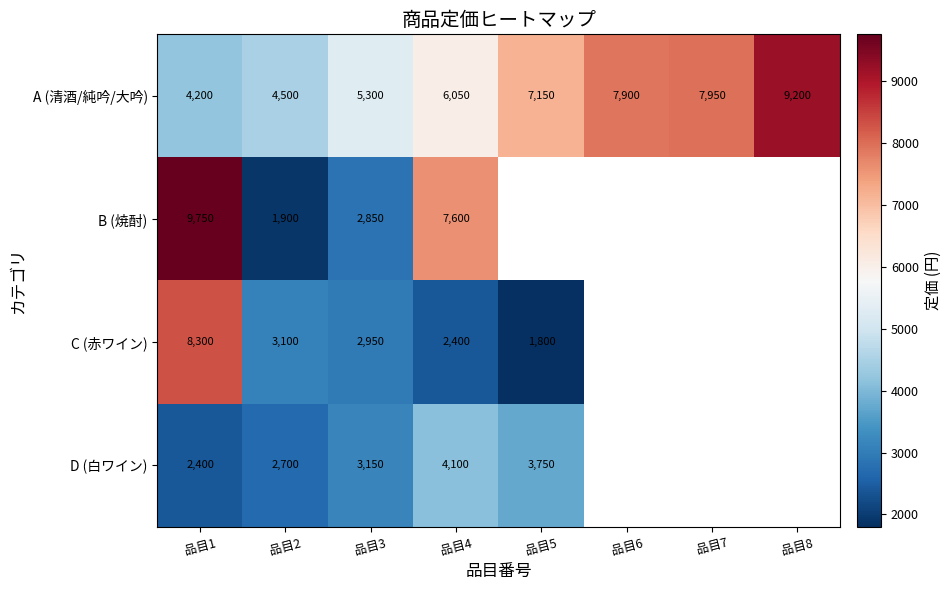

What is the minimum value for A (清酒/純吟/大吟)?

4200